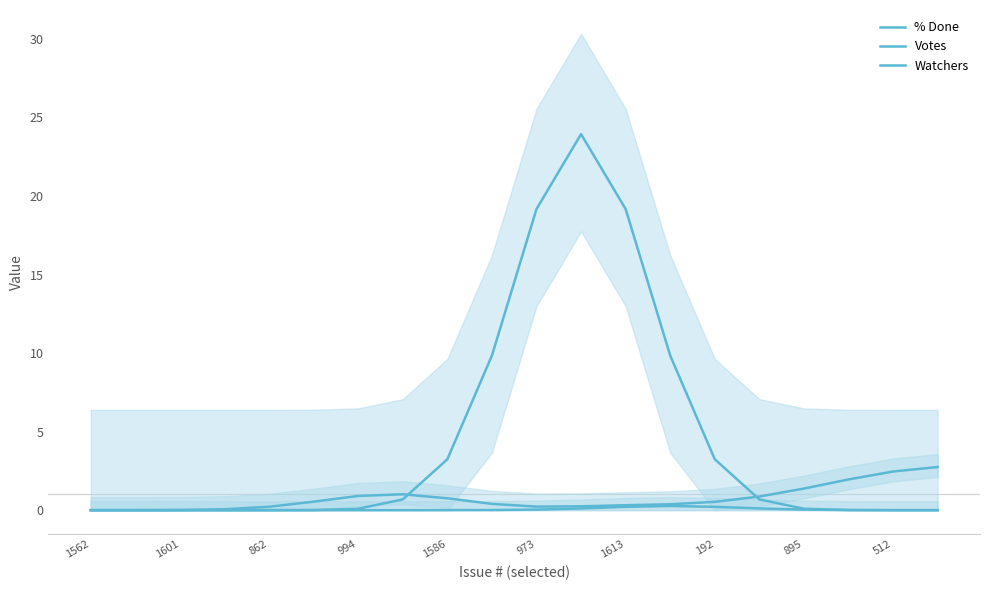

True or false: Votes has more than 0 points higher than both neighbors.

True